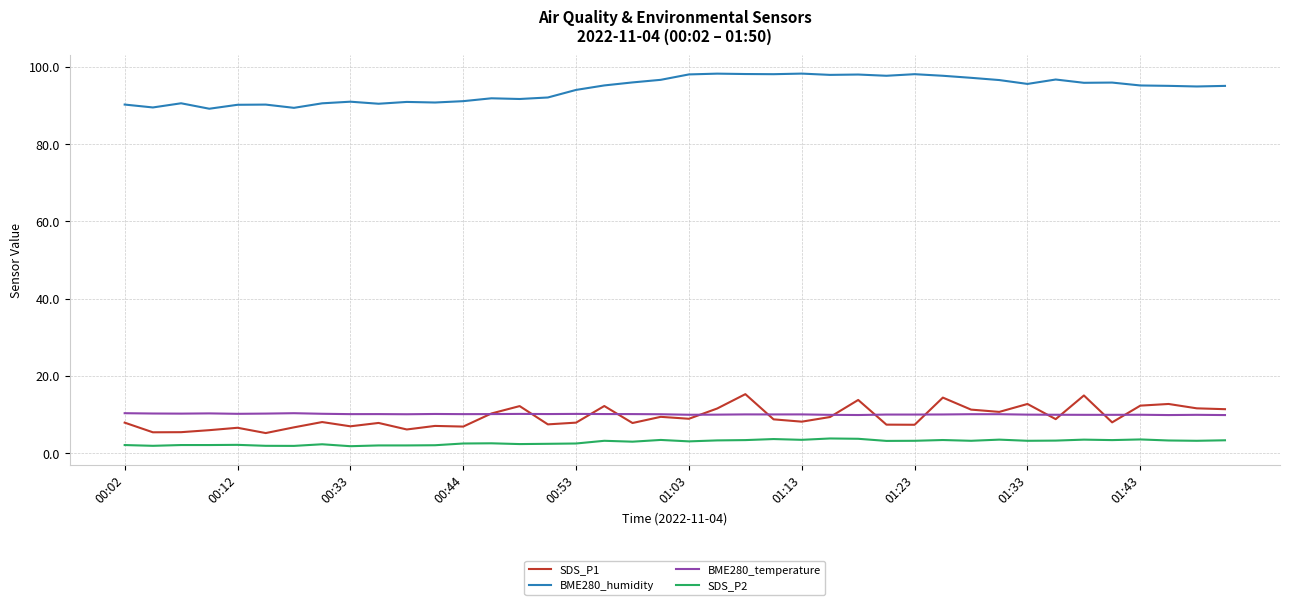

How many series are shown in this chart?

4